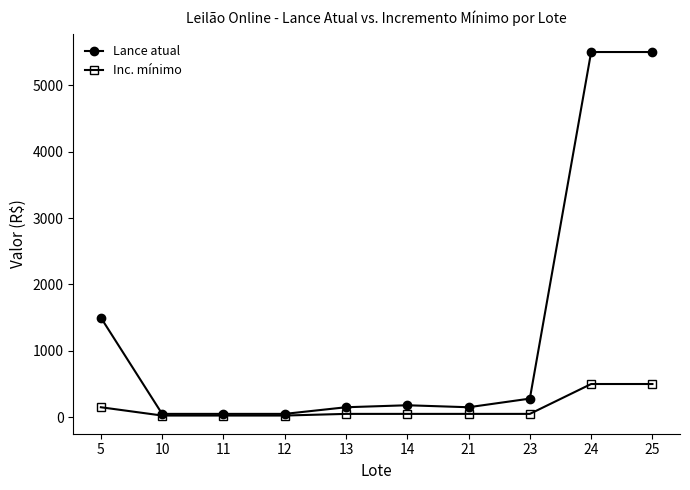

Between 12 and 23, which series saw the biggest shift?

Lance atual